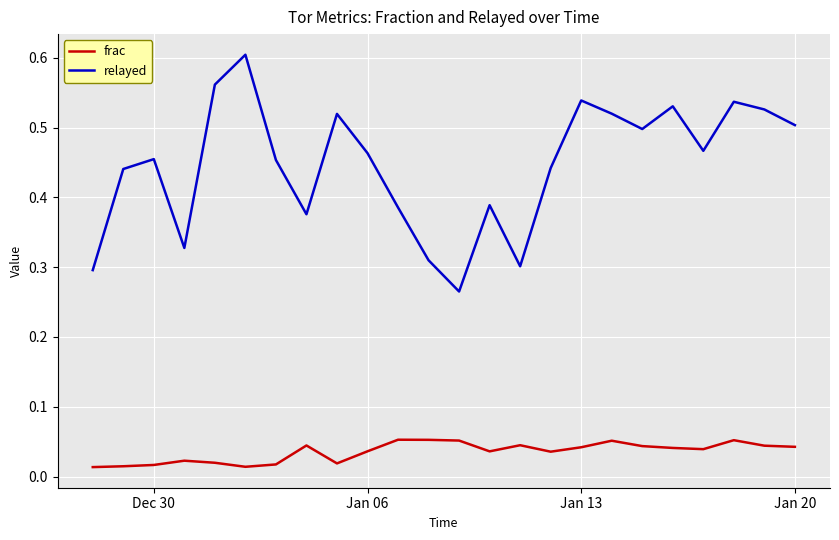

True or false: relayed and frac intersect in this chart.

False